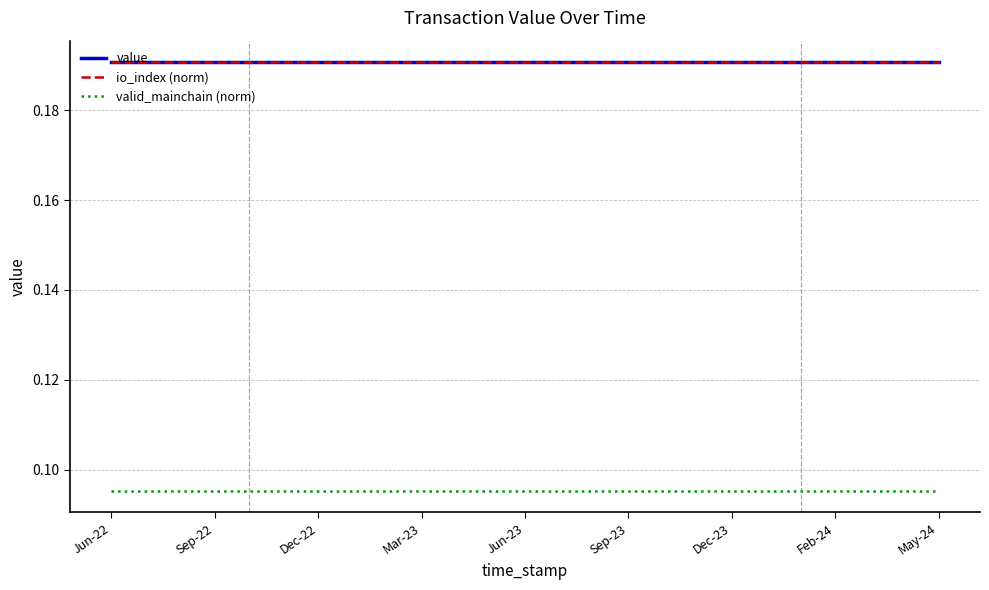

Does the chart display data point markers on the line(s)?

No